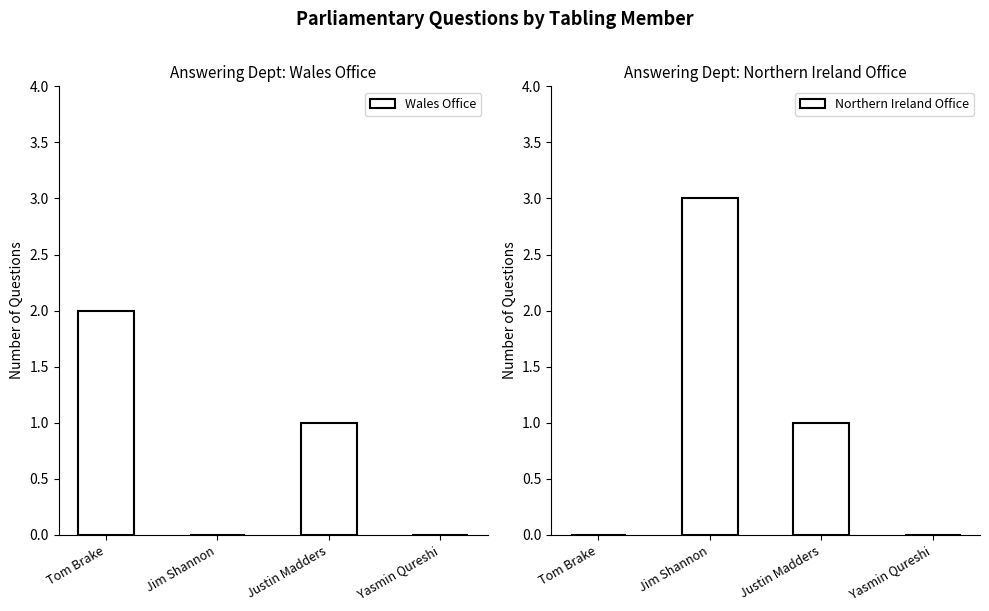

What is the average value of the Northern Ireland Office series?

1